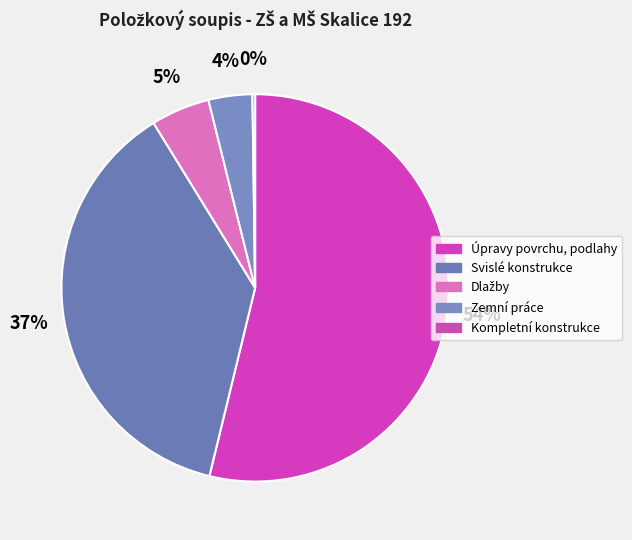

What is the change in value from Dlažby to Kompletní konstrukce?

-10.9